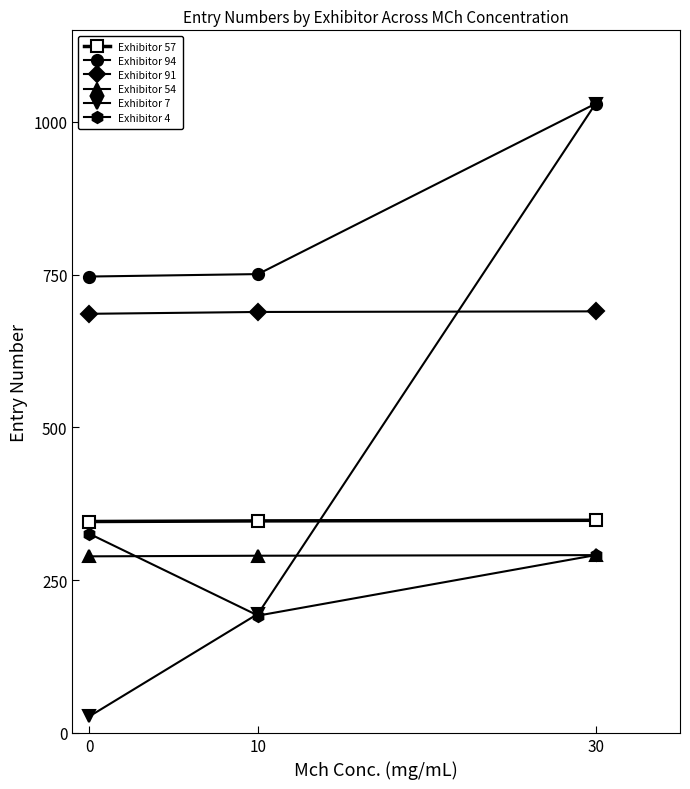

Which series has the largest range (max minus min)?

Exhibitor 7